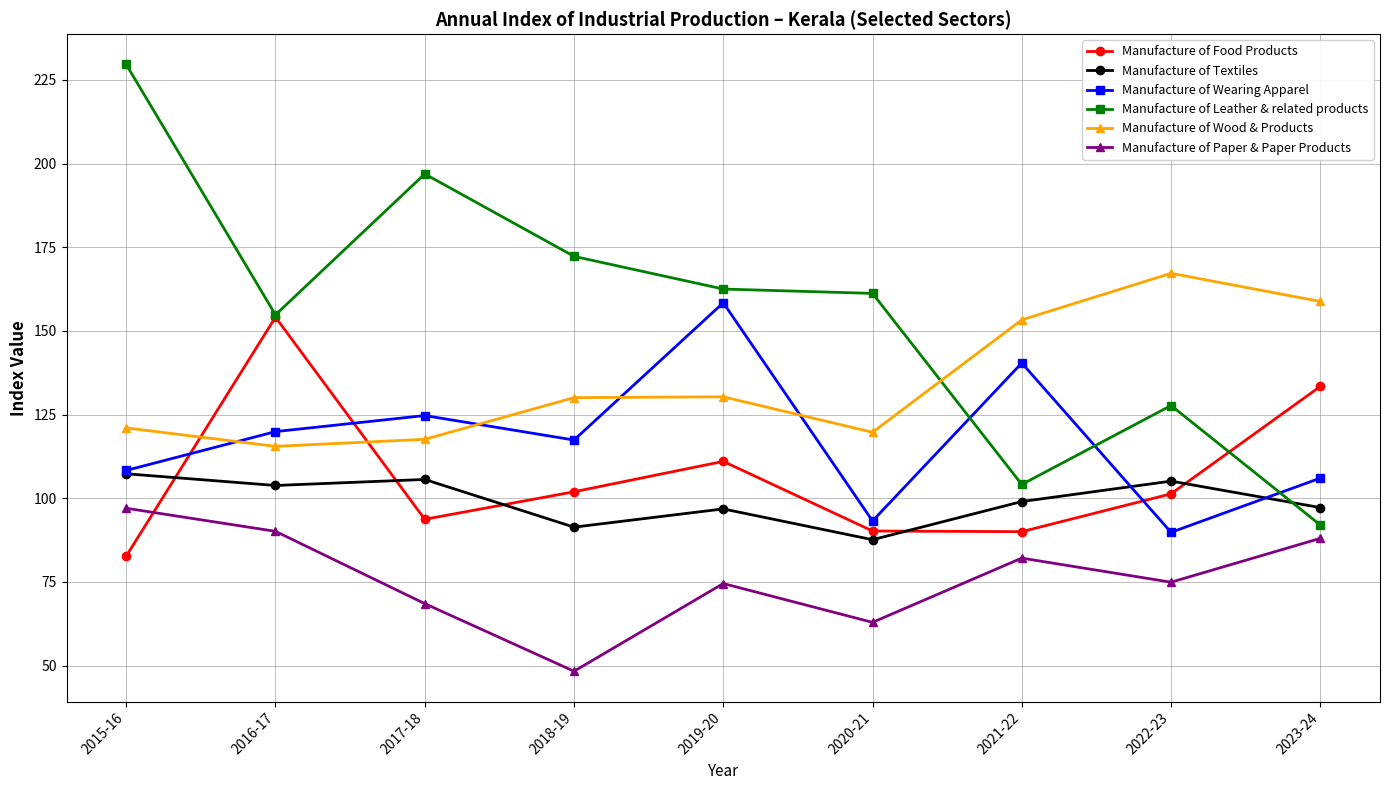

Is it true that Manufacture of Paper & Paper Products equals 18.3 at 2019-20?

False